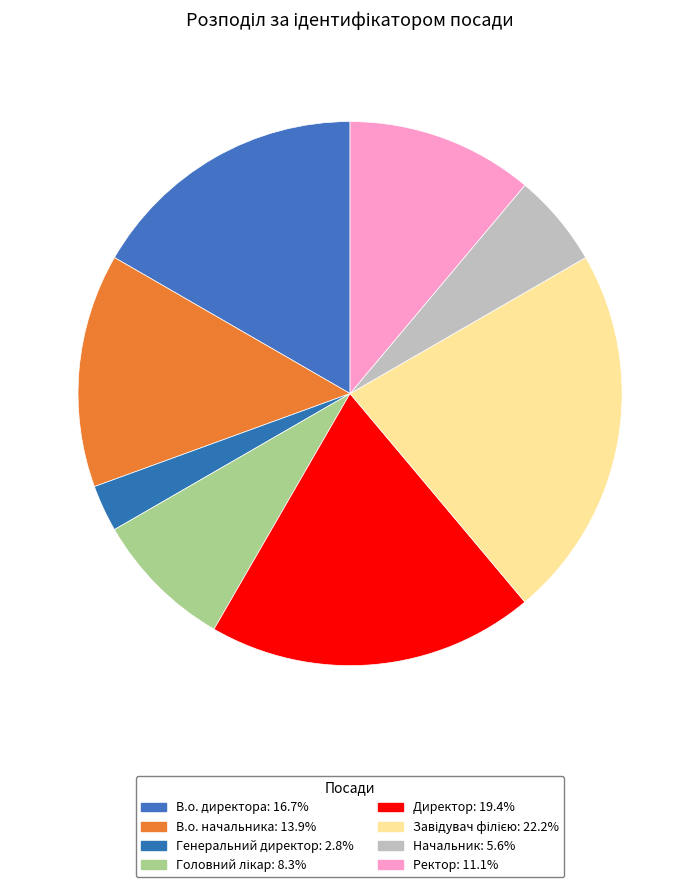

Which category has the smallest portion of the pie?

Генеральний директор